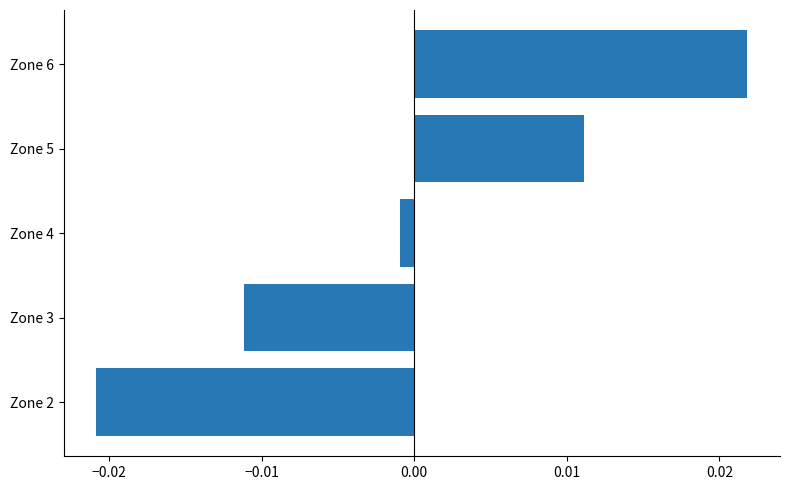

Which has a higher value, Zone 3 or Zone 2?

Zone 3